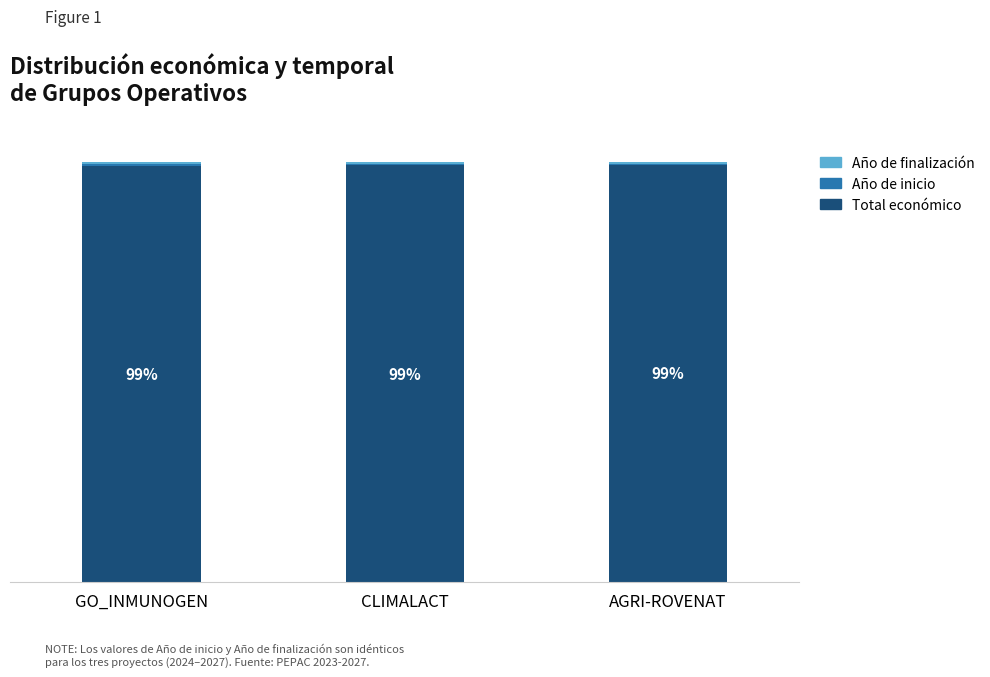

Rank the series by their maximum value, from highest to lowest.

Total económico, Año de finalización, Año de inicio